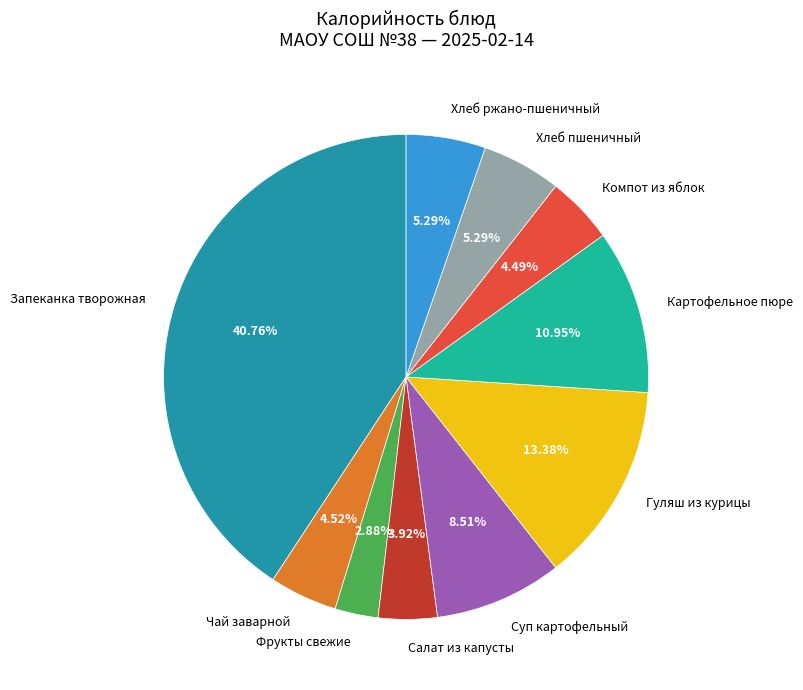

How many segments does this pie chart have?

10